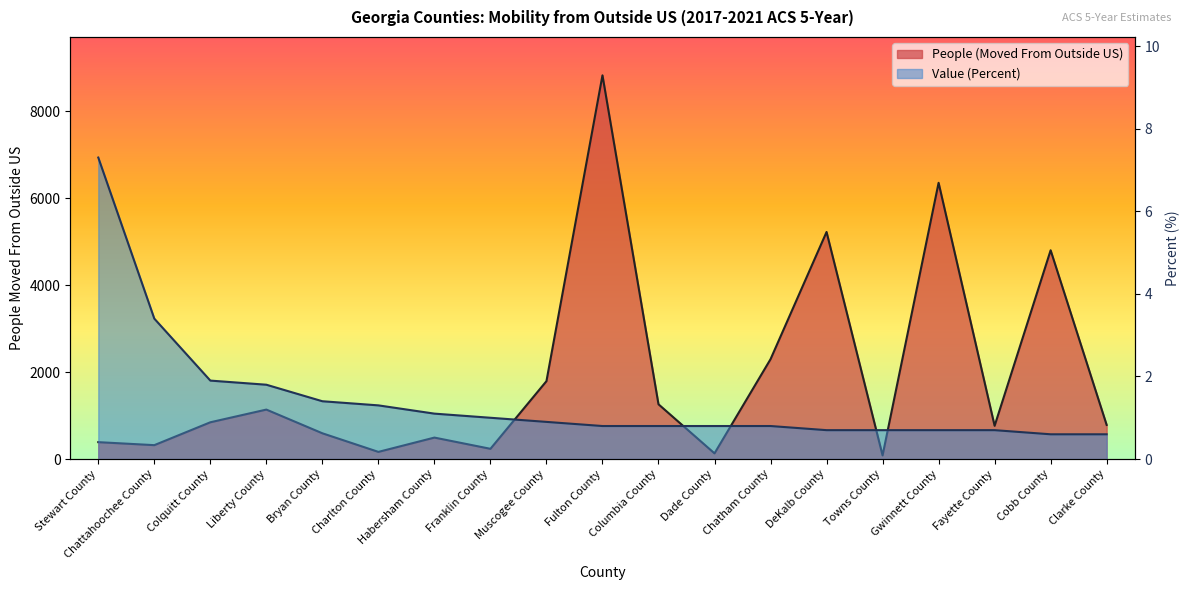

Reading right to left, extract all data points from this chart.

People (Moved From Outside US): 785.0	4802.0	765.0	6354.0	84.0	5223.0	2297.0	131.0	1260.0	8826.0	1792.0	236.0	494.0	165.0	593.0	1138.0	846.0	320.0	389.0
Value (Percent): 0.6	0.6	0.7	0.7	0.7	0.7	0.8	0.8	0.8	0.8	0.9	1.0	1.1	1.3	1.4	1.8	1.9	3.4	7.3